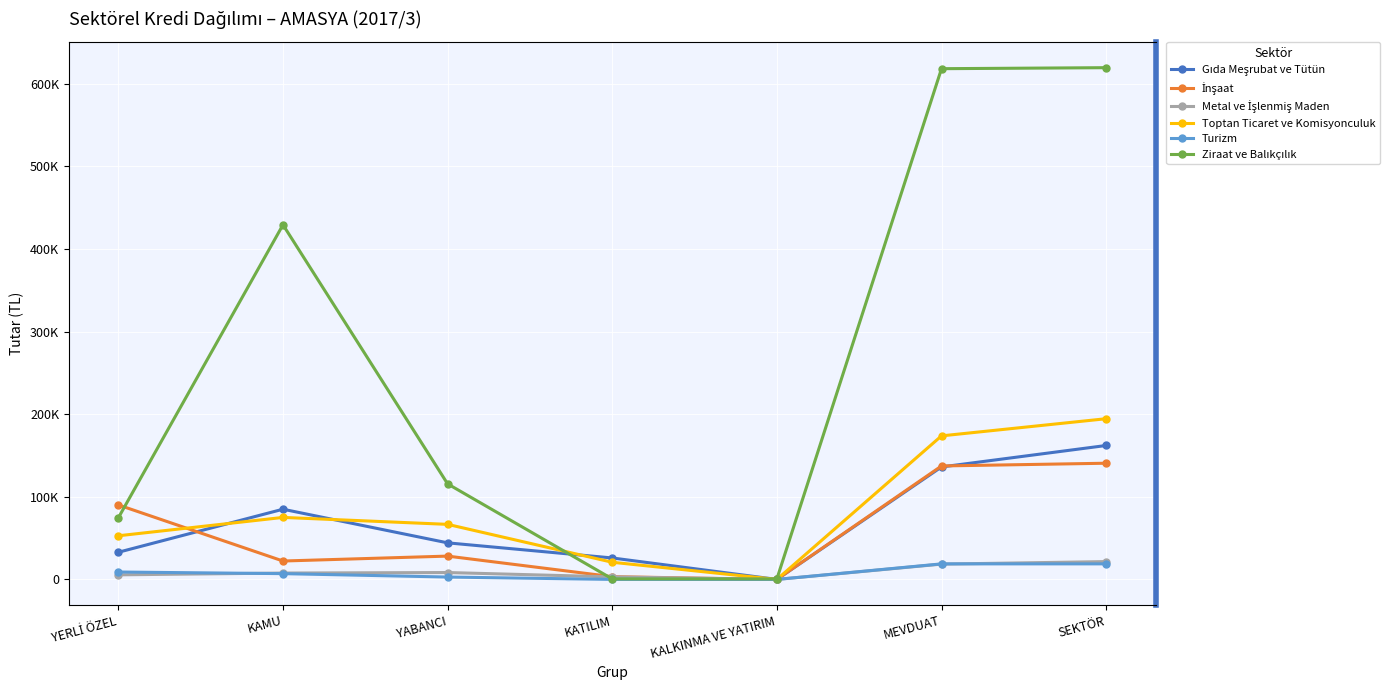

Which series changed the most between YABANCI and KATILIM?

Ziraat ve Balıkçılık